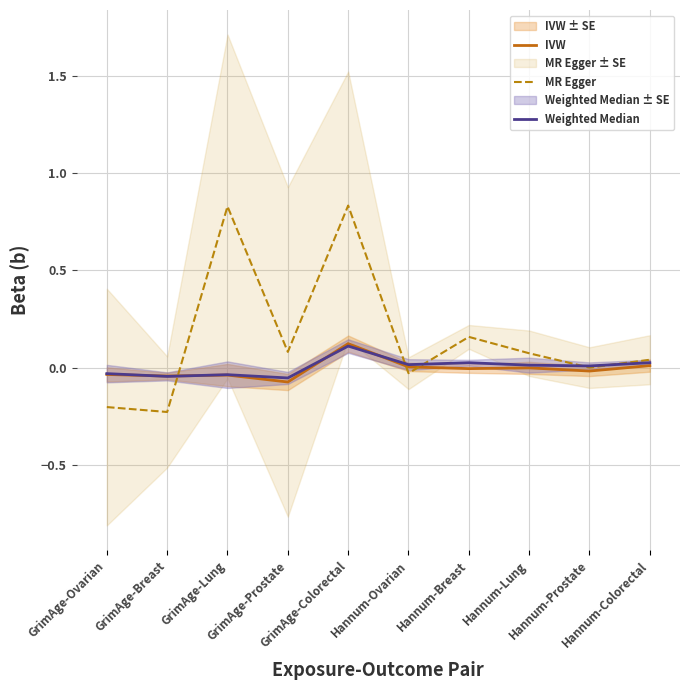

What is the label of the 10th point from the left?

Hannum-Colorectal